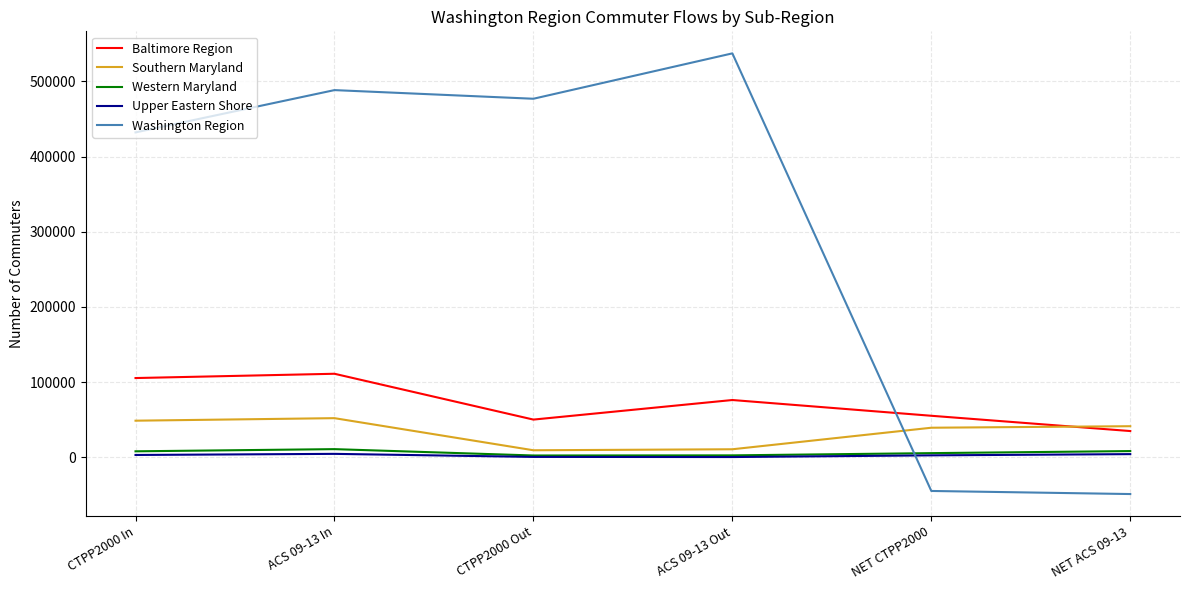

The value of Washington Region at ACS 09-13 Out is 738244. True or false?

False